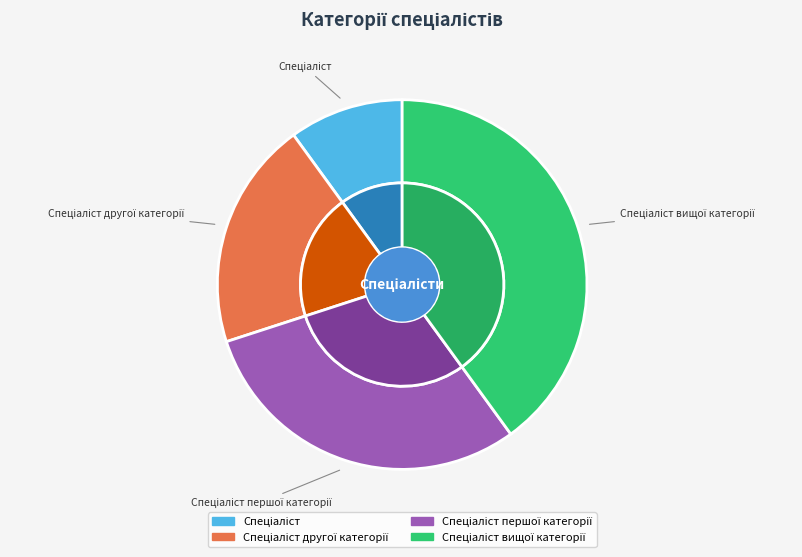

True or false: Спеціаліст вищої категорії accounts for 40% of the total.

True